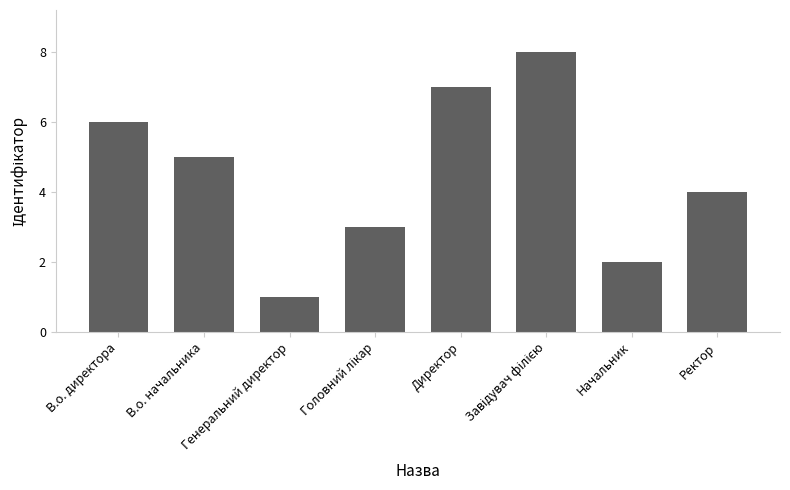

Count the values in the range 3 to 7.

5